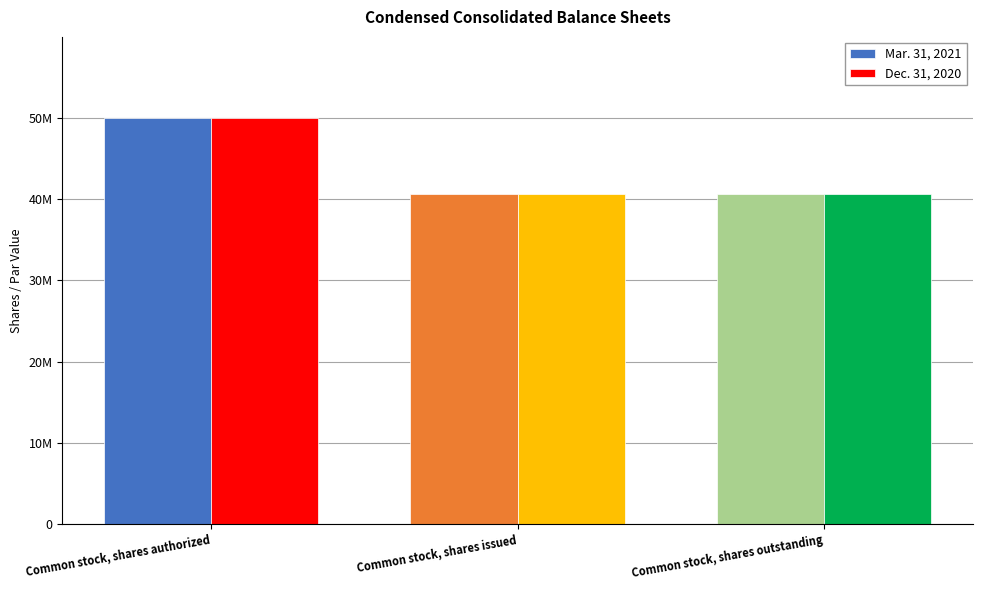

What are all the series names shown in the legend?

Mar. 31, 2021, Dec. 31, 2020